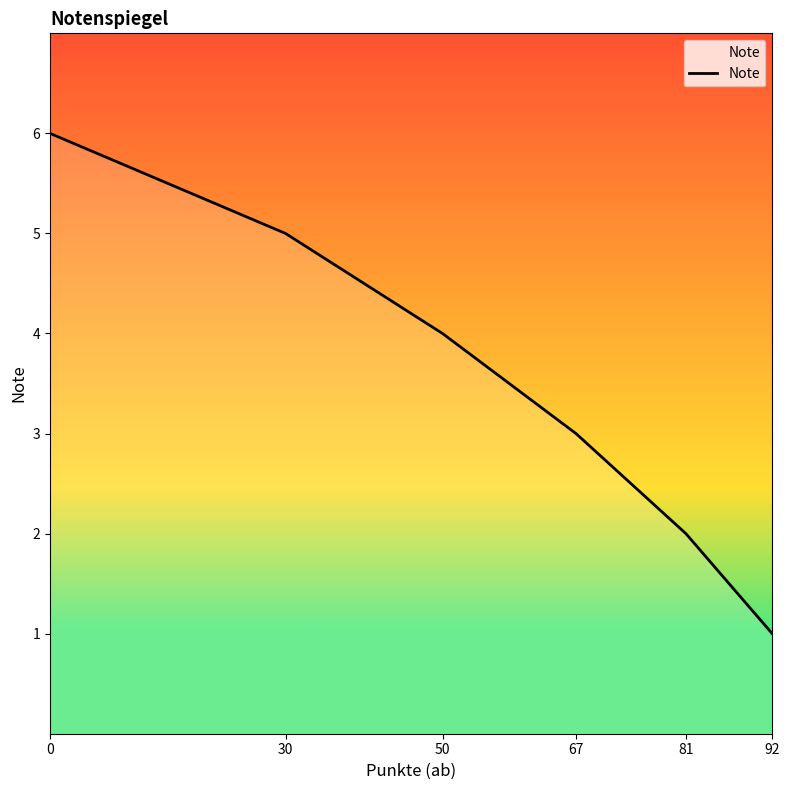

What is the average value?

4